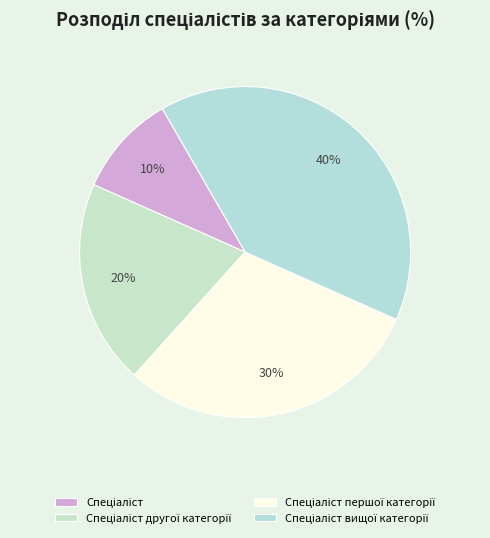

How many slices are in this pie chart?

4